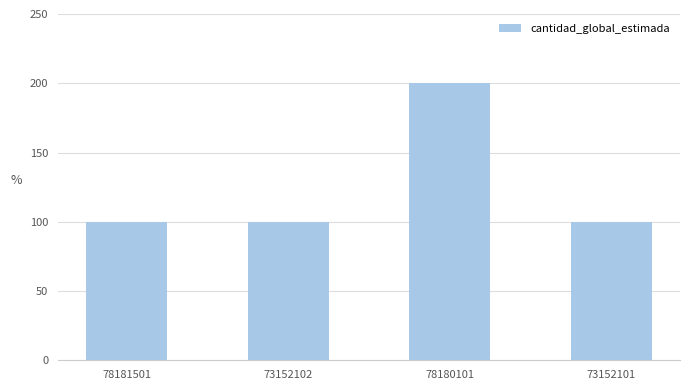

What position from the left is 78181501?

1